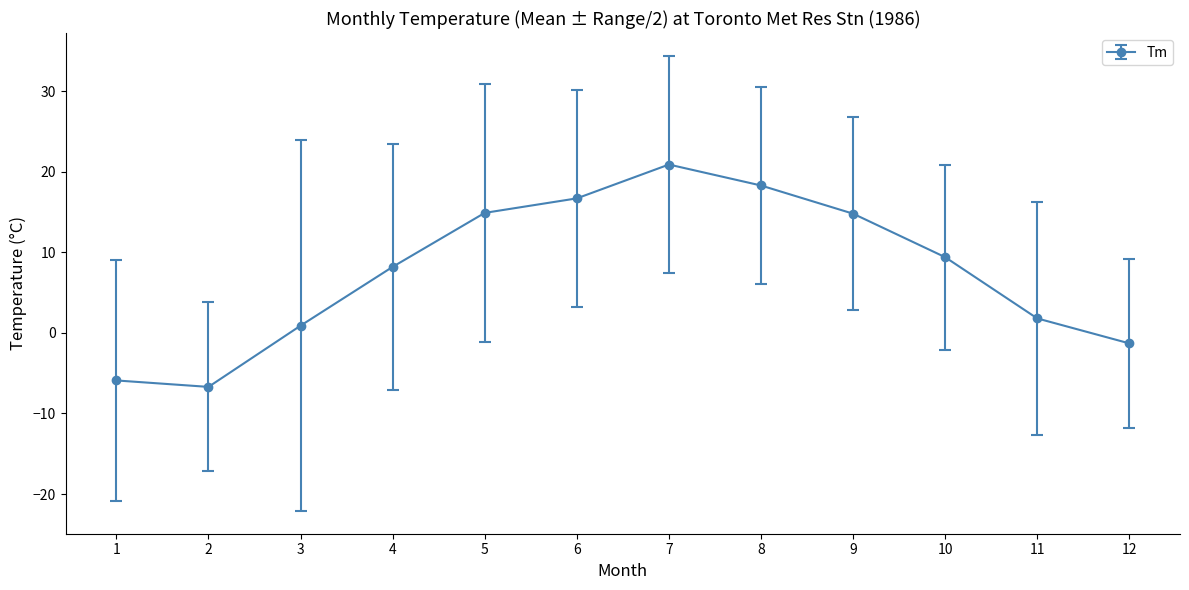

The chart shows a value of 13.0 at 10. True or false?

False